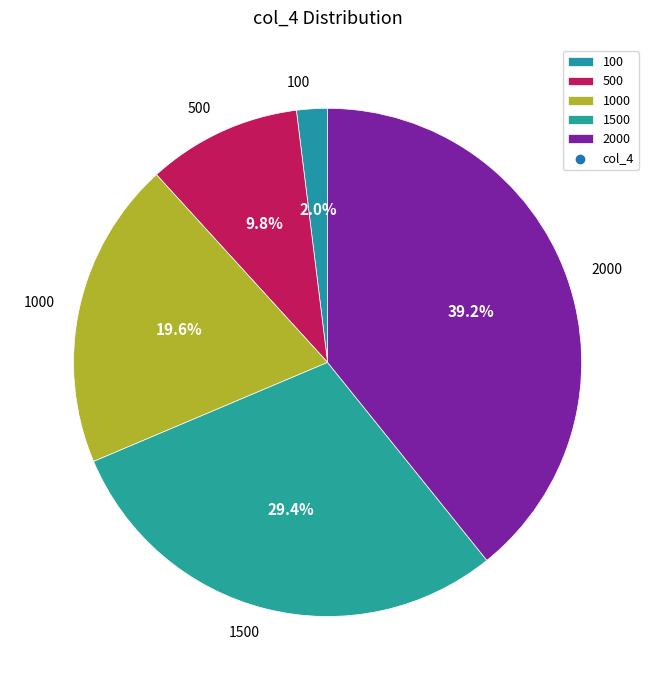

To the nearest percent, what is the difference between the largest and smallest slice percentages?

37%